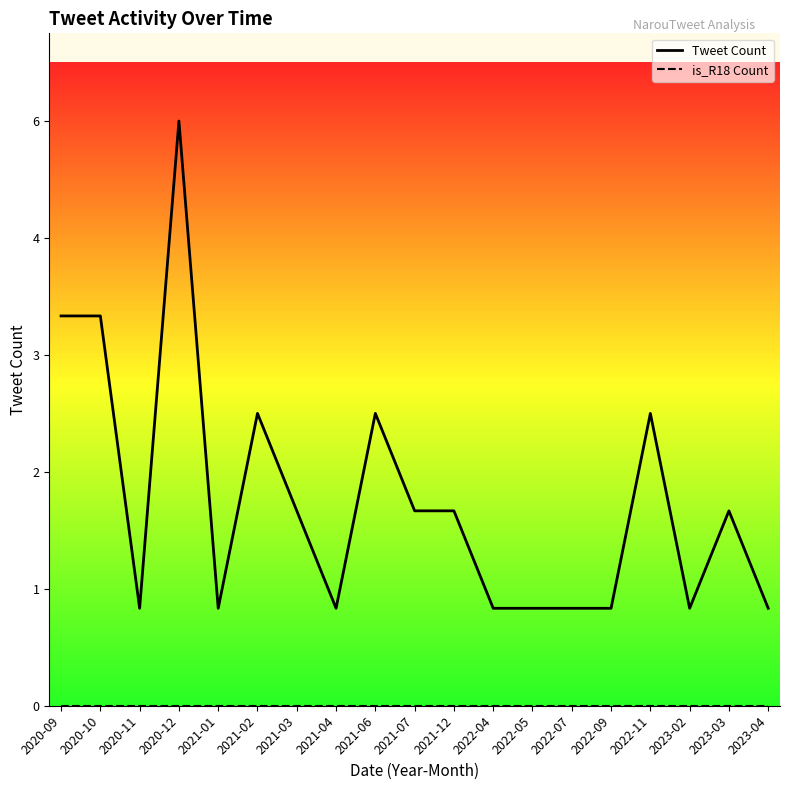

What is the maximum value for Tweet Count?

6